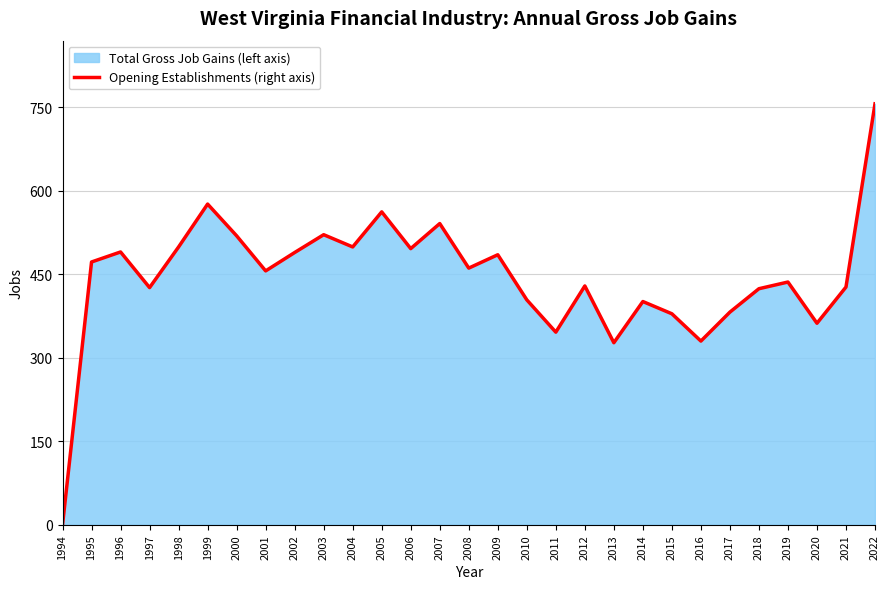

How many interior local peaks (higher than both neighbors) does the data have?

9